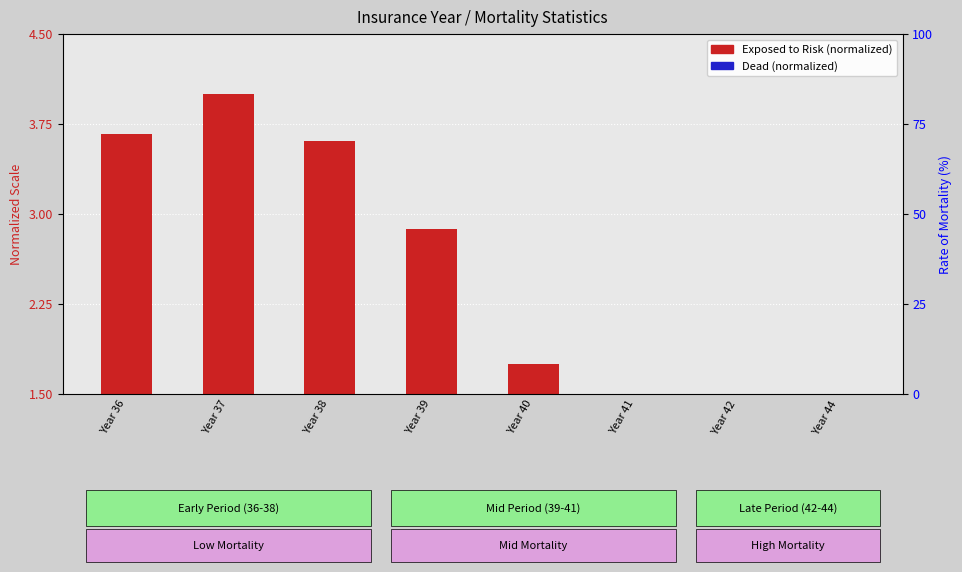

Is the value of EXPOSED TO RISK (normalized) at Year 44 greater than the value of RATE OF MOR- TALITY at Year 44?

No